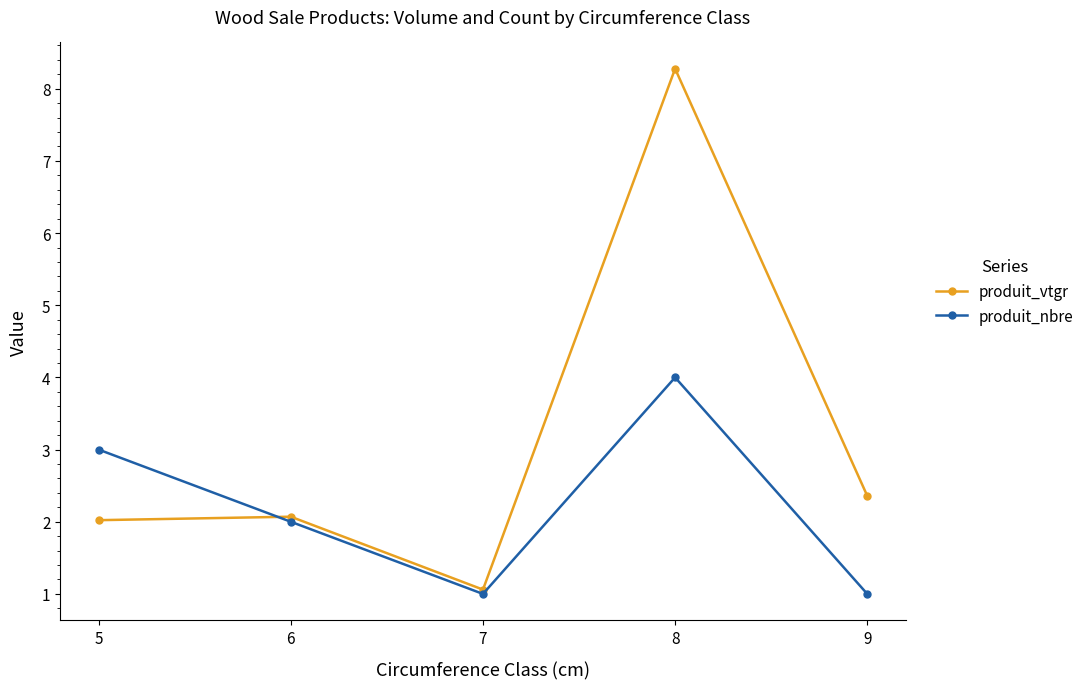

What are all the series names shown in the legend?

produit_vtgr, produit_nbre